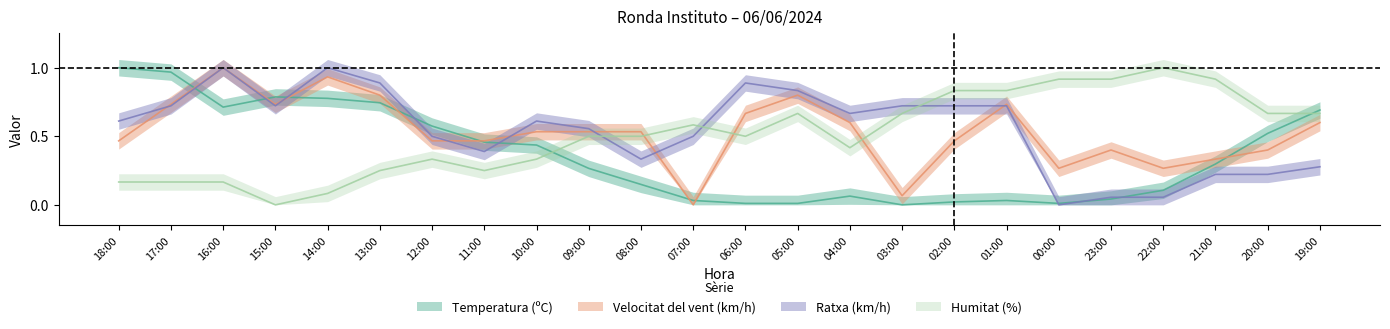

What is the difference between the Ratxa (km/h) values at 20:00 and 10:00?

0.4